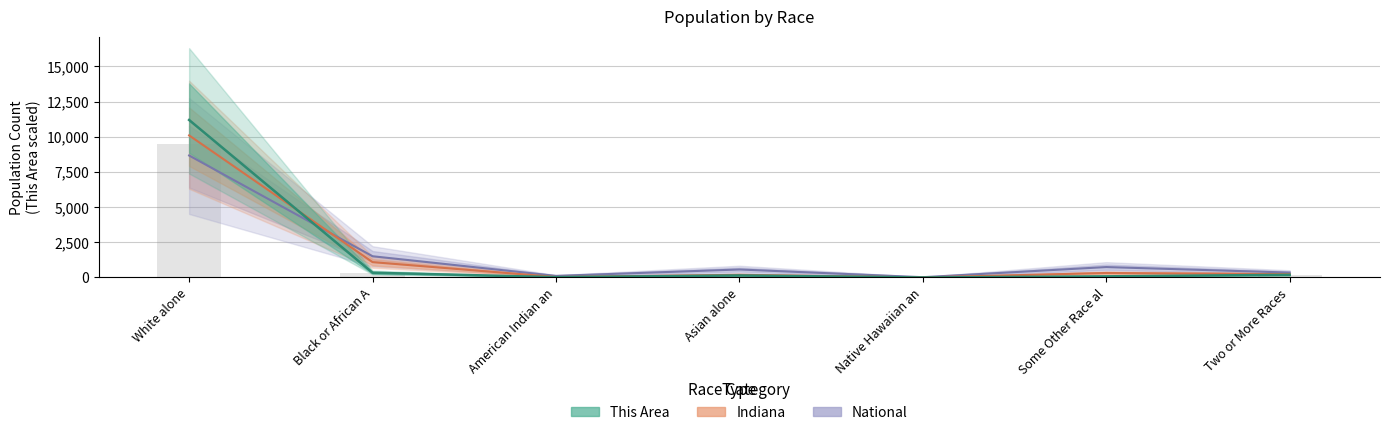

How many values in the Indiana series exceed 236?

4